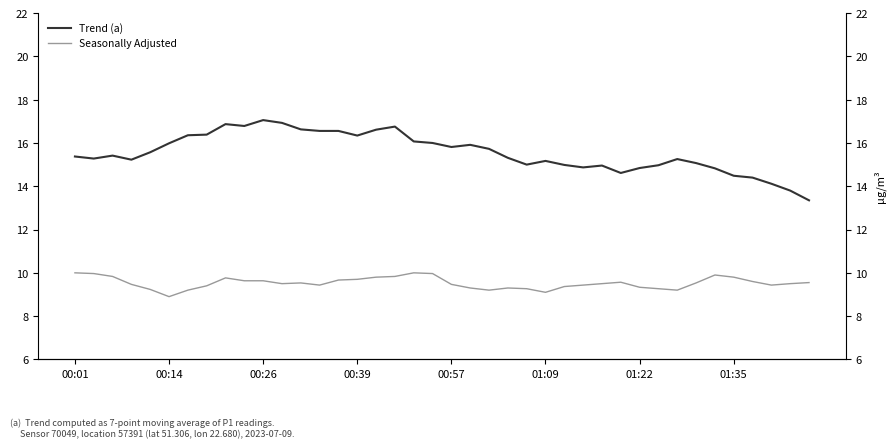

List the series in order of their peak value, lowest first.

Seasonally Adjusted, Trend (a)